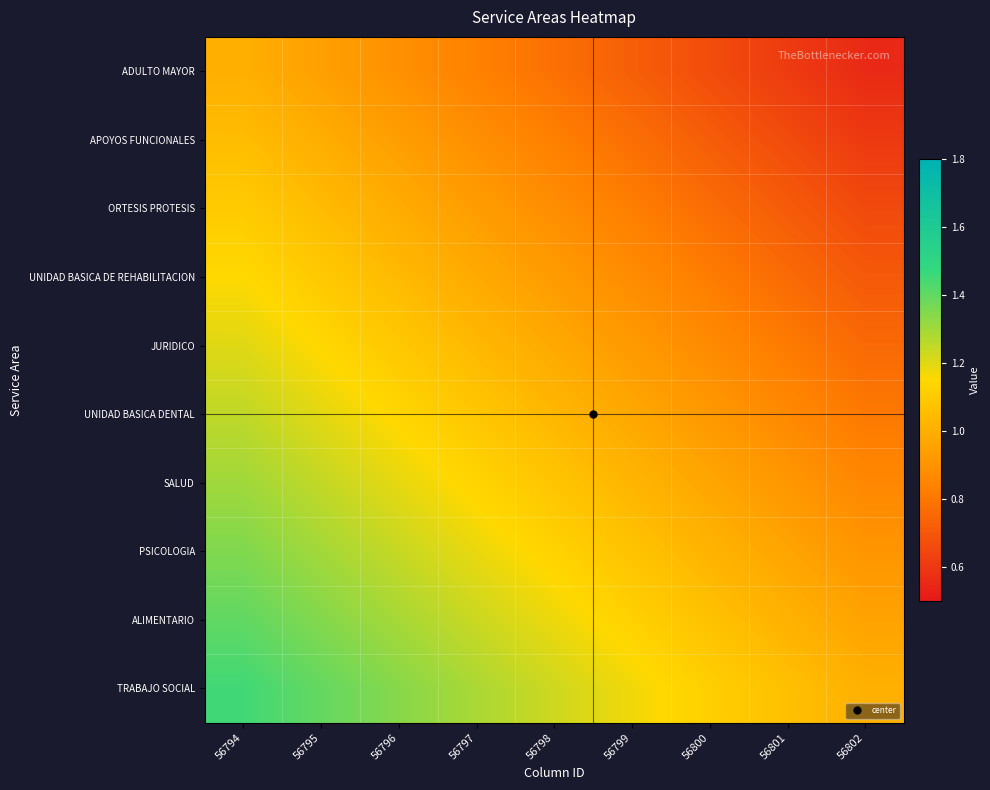

Which series has the largest total across all categories?

TRABAJO SOCIAL